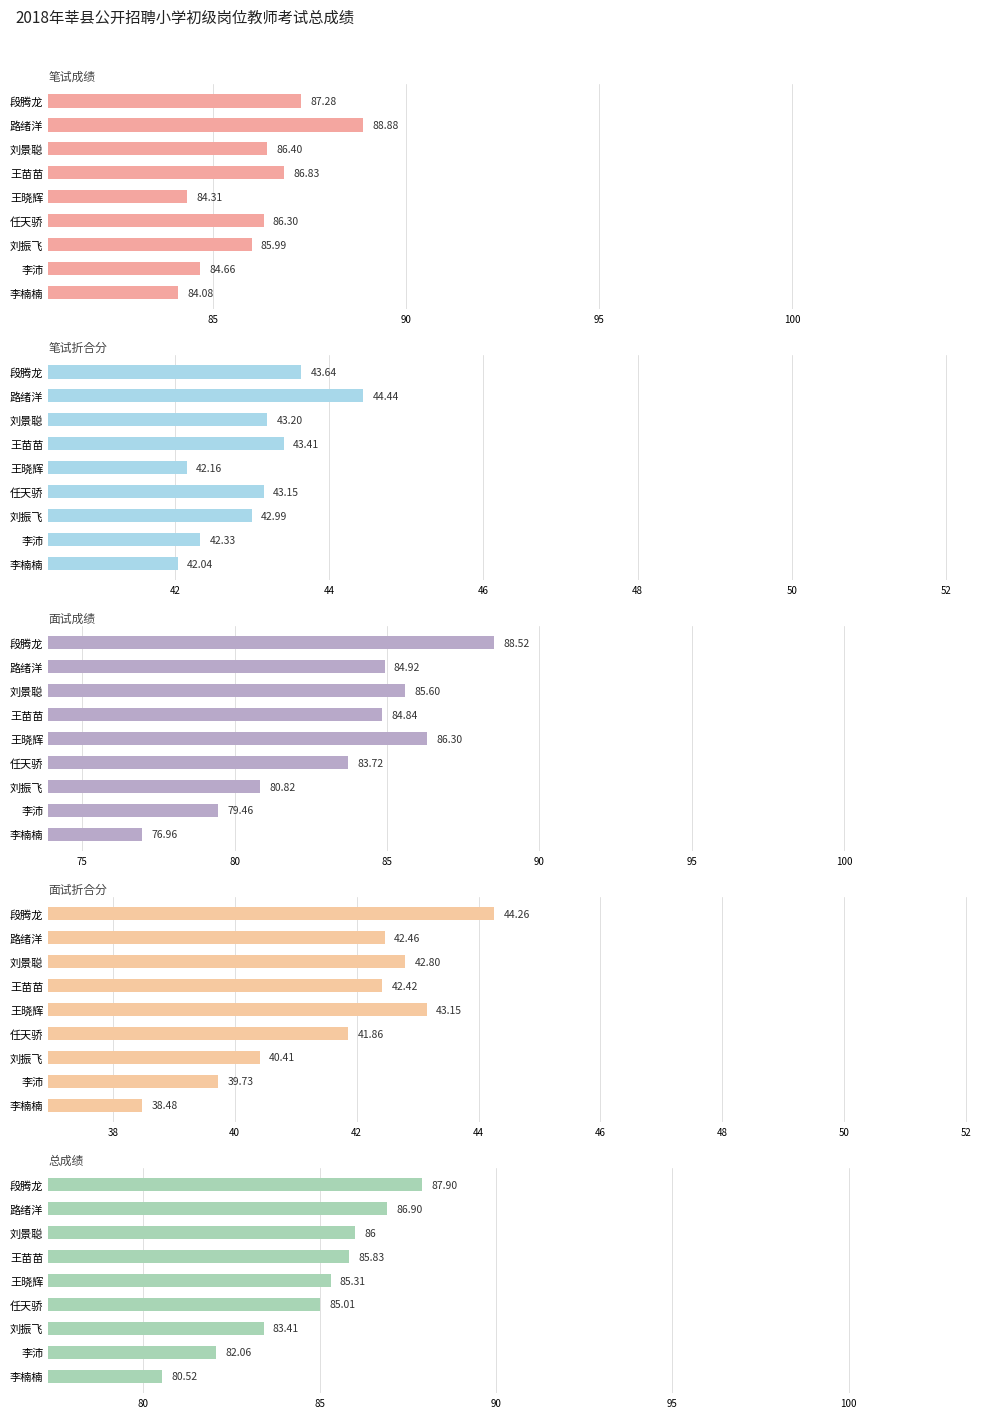

What is the minimum value for 面试折合分?

38.5